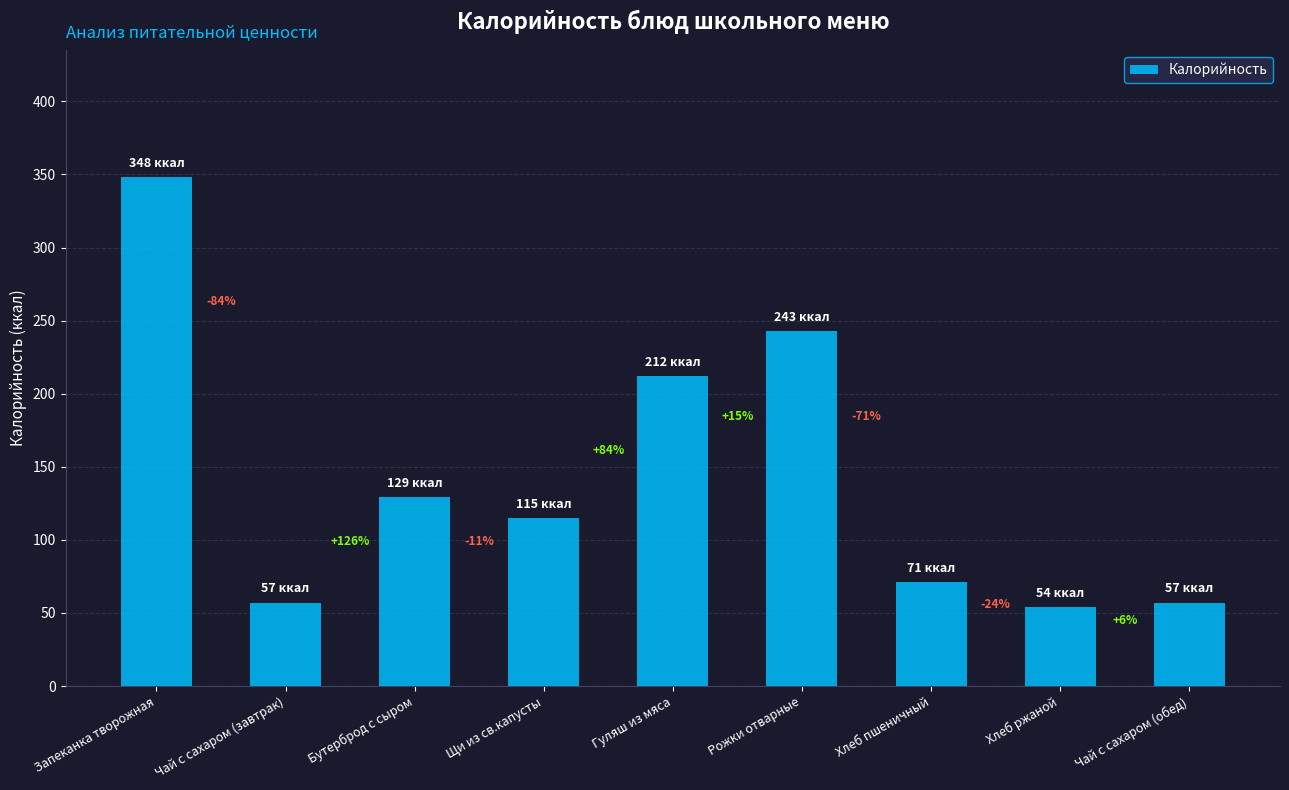

Rank the categories by value from lowest to highest.

Хлеб ржаной, Чай с сахаром (завтрак), Чай с сахаром (обед), Хлеб пшеничный, Щи из св.капусты, Бутерброд с сыром, Гуляш из мяса, Рожки отварные, Запеканка творожная